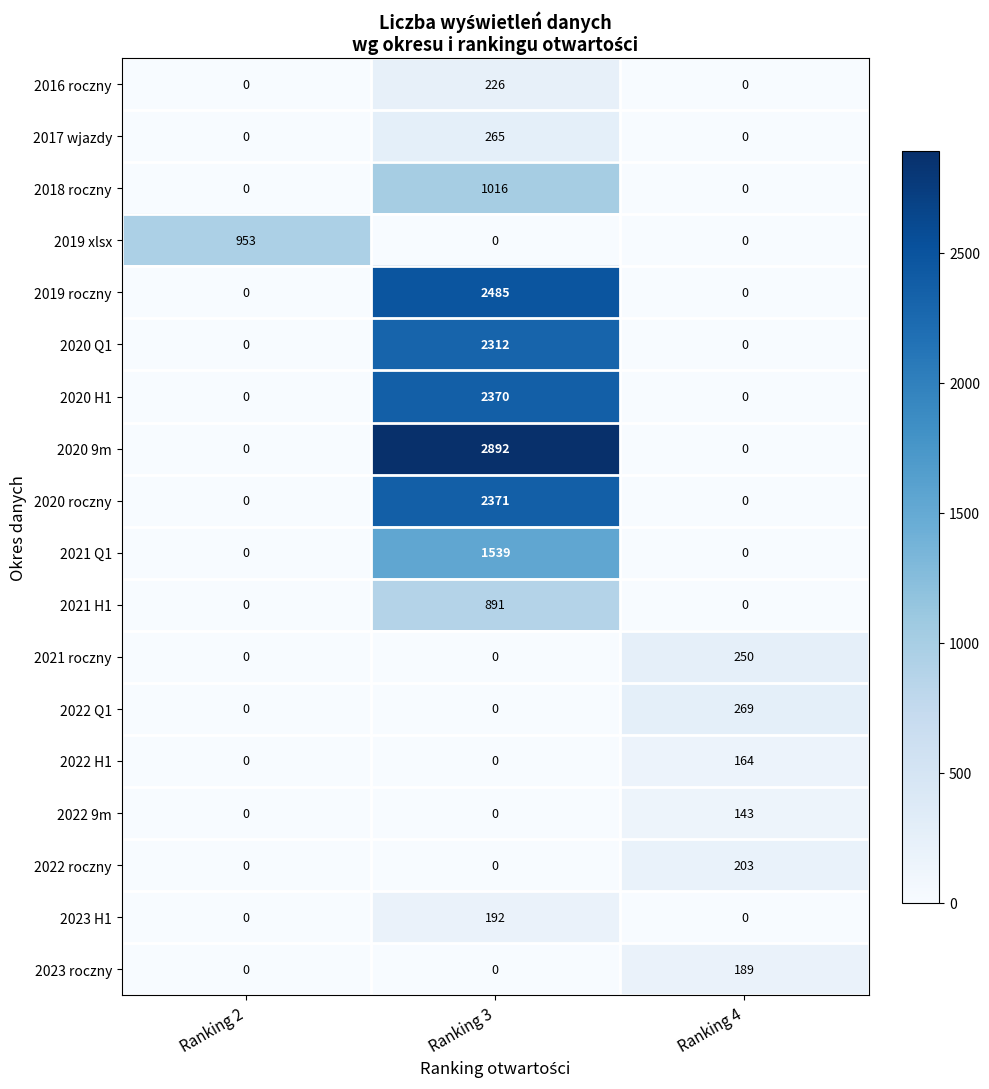

At which category is the sum across all series the highest?

Ranking 3